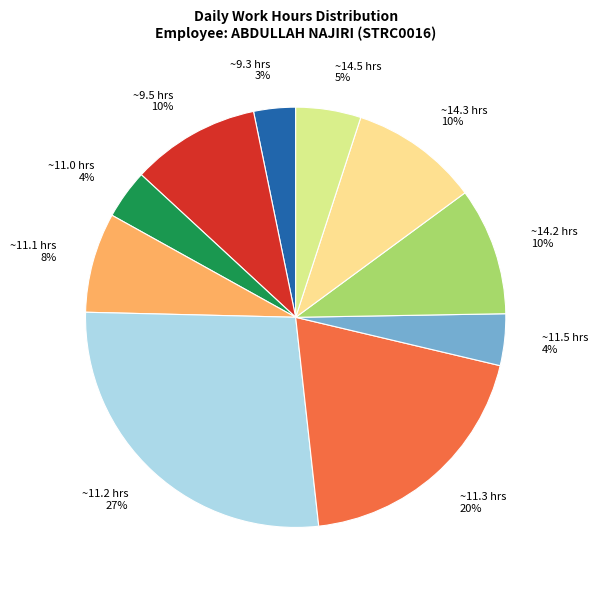

What percentage is the ~11.5 hrs slice, to the nearest percent?

4%